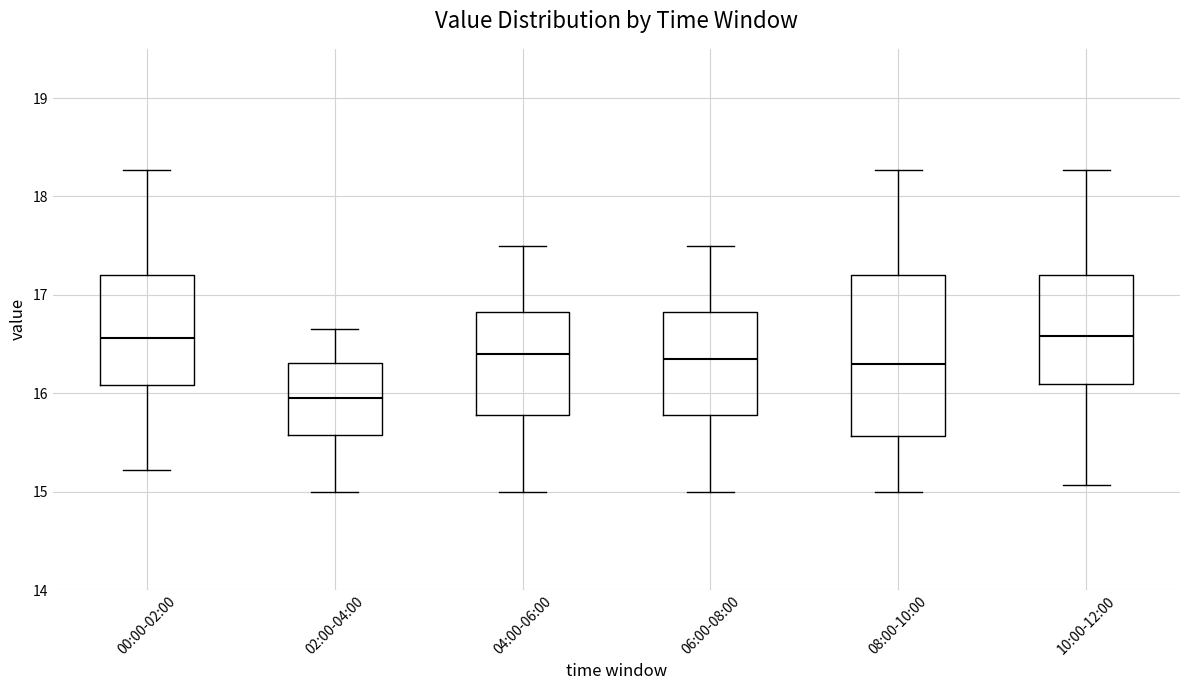

Reading left to right, transcribe this box plot: for each box, give where its median line is, the range the box spans, and where its two whiskers end, as read against the y-axis. The values are not printed on the chart, so give them approximately, as read against the axis.

00:00-02:00: median 16.6, box 16.1 to 17.2, whiskers 15.2 to 18.3
02:00-04:00: median 16.0, box 15.6 to 16.3, whiskers 15.0 to 16.7
04:00-06:00: median 16.4, box 15.8 to 16.8, whiskers 15.0 to 17.5
06:00-08:00: median 16.4, box 15.8 to 16.8, whiskers 15.0 to 17.5
08:00-10:00: median 16.3, box 15.6 to 17.2, whiskers 15.0 to 18.3
10:00-12:00: median 16.6, box 16.1 to 17.2, whiskers 15.1 to 18.3